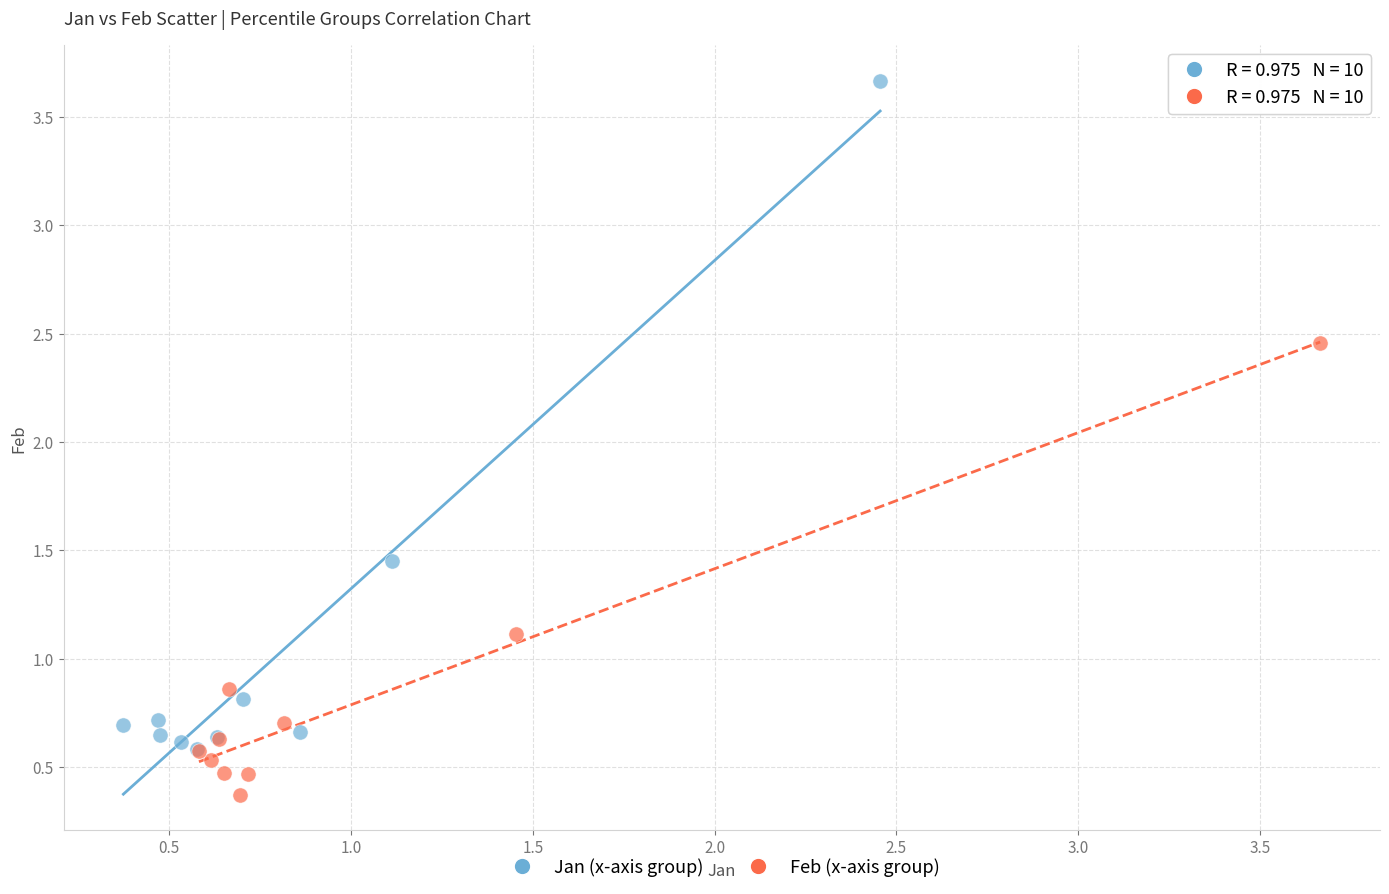

Which series has the widest spread of Y values?

Jan (x-axis group)